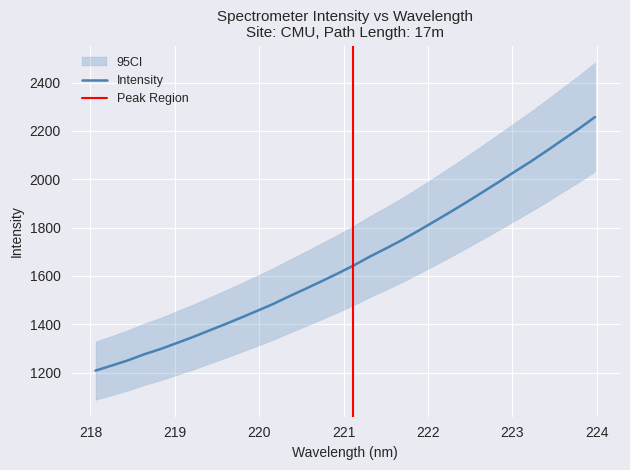

What is the highest value of the Intensity series?

2257.5